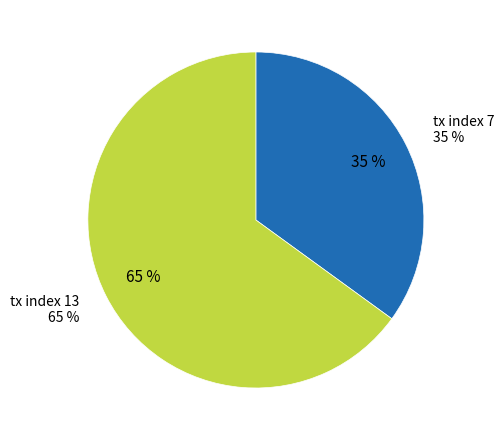

To the nearest percent, what is the difference between the largest and smallest slice percentages?

30%